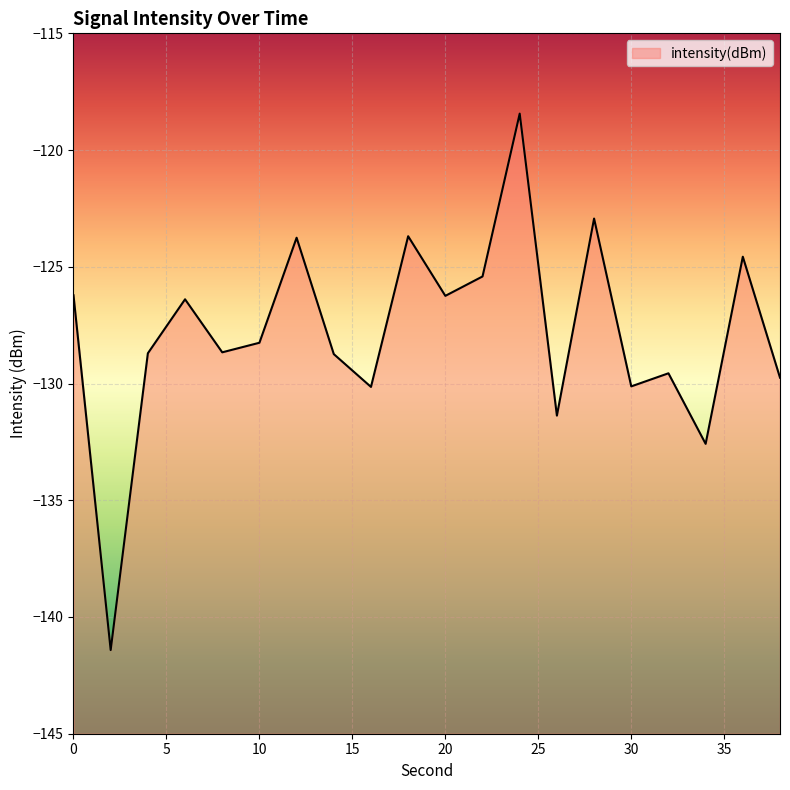

Reading left to right, transcribe all the data shown in this chart.

-126.2	-141.4	-128.7	-126.4	-128.7	-128.3	-123.8	-128.7	-130.1	-123.7	-126.2	-125.4	-118.4	-131.4	-122.9	-130.1	-129.6	-132.6	-124.6	-129.7